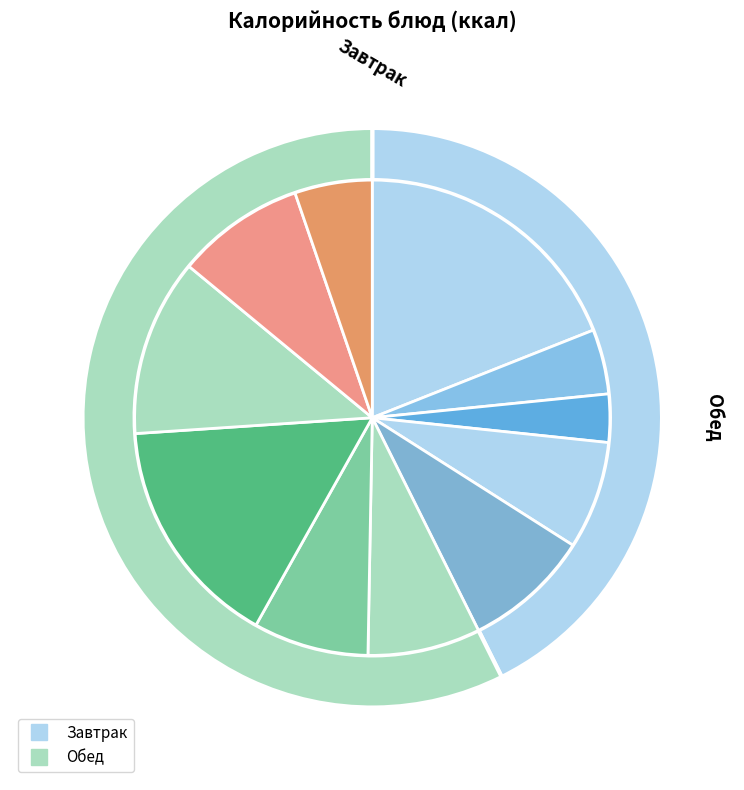

What is the smallest slice in the pie chart?

Чай с лимоном